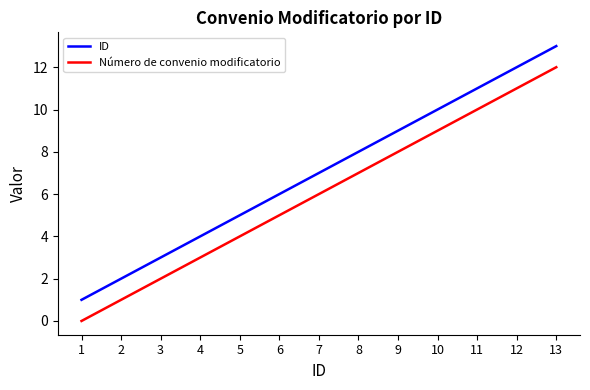

List the series in order of their peak value, highest first.

ID, Número de convenio modificatorio